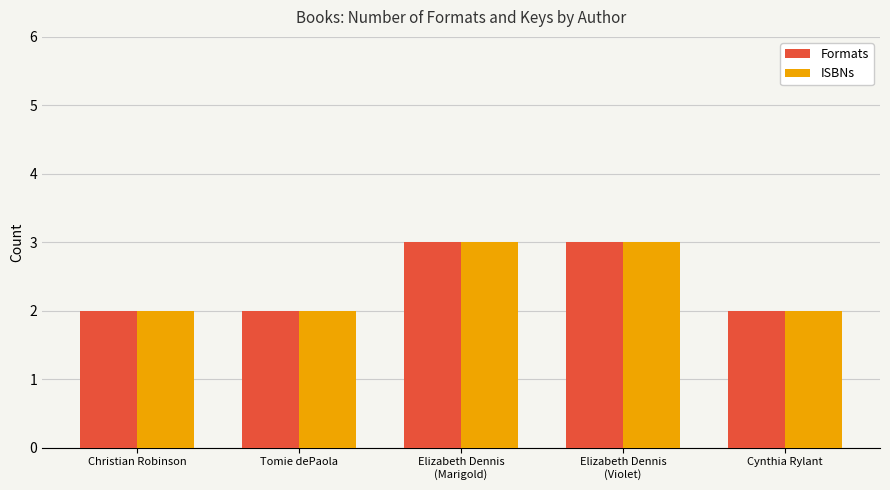

What are all the series names shown in the legend?

Formats, ISBNs